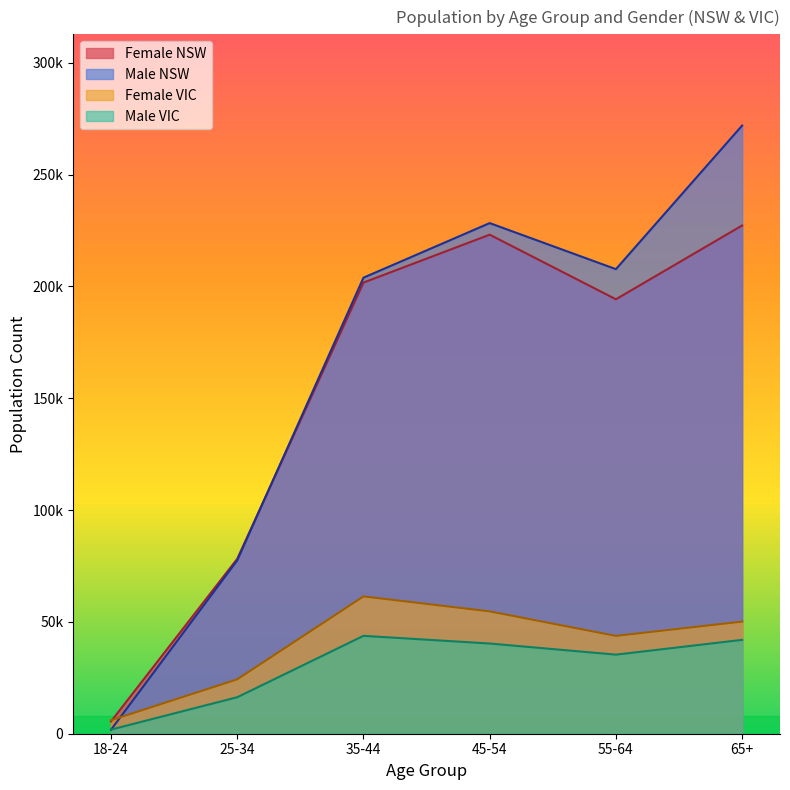

What is the highest value of the Female series?

227231